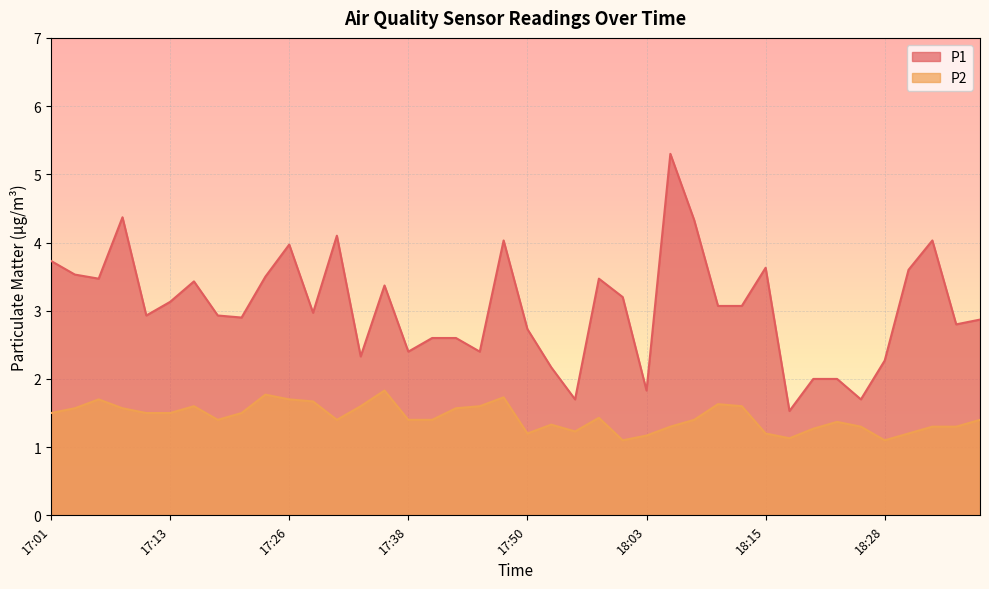

What is the lowest value of the P1 series?

1.5